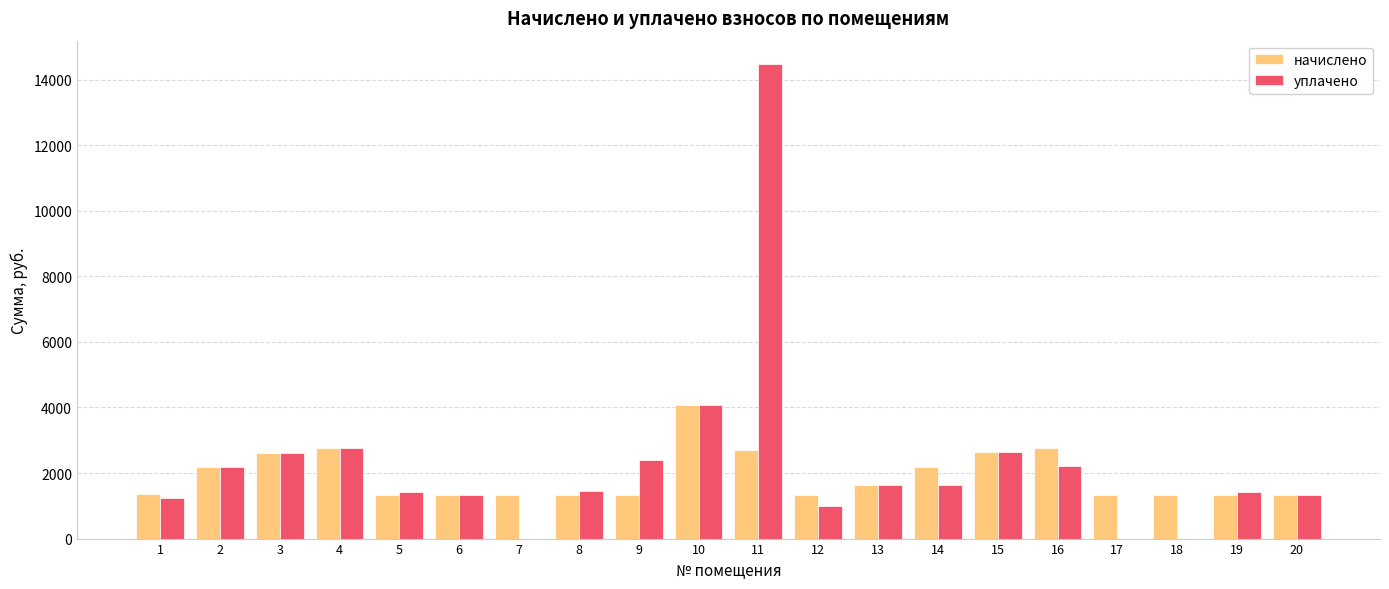

What is the sum of all уплачено values?

45754.3